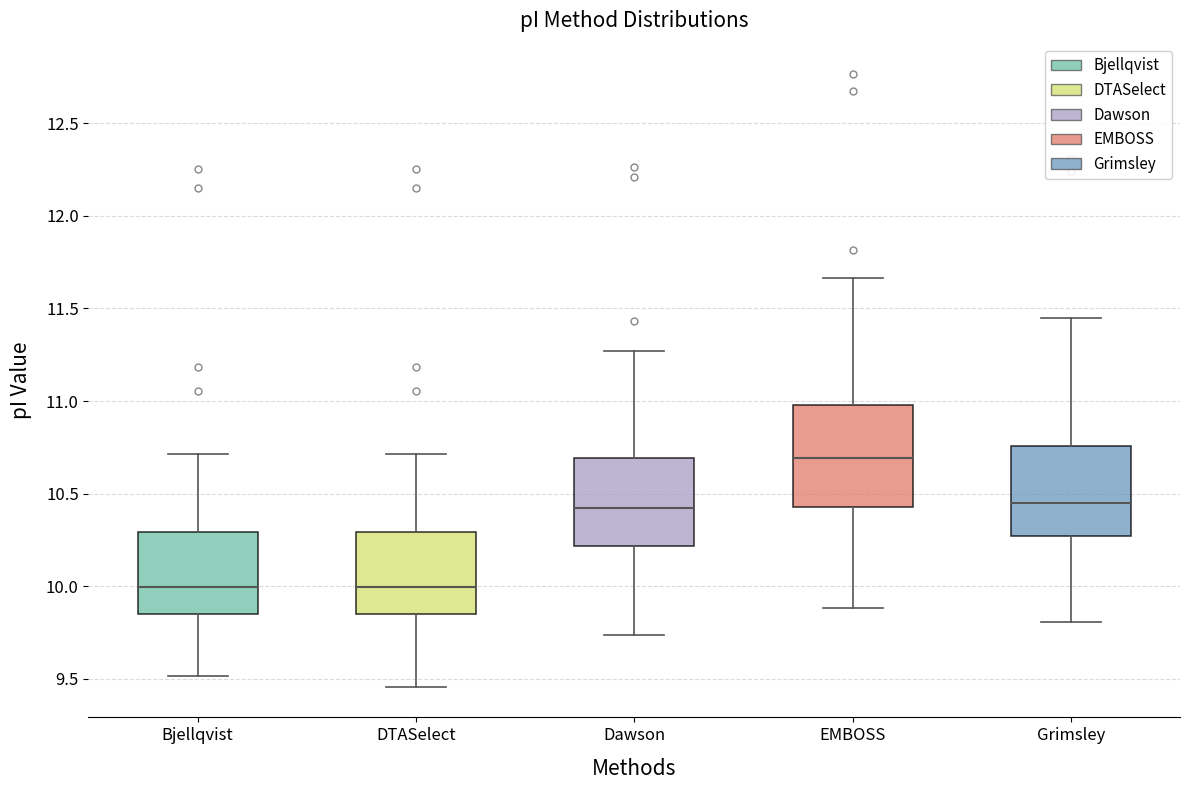

Comparing the boxes themselves (not the whiskers), which one is the tallest?

EMBOSS